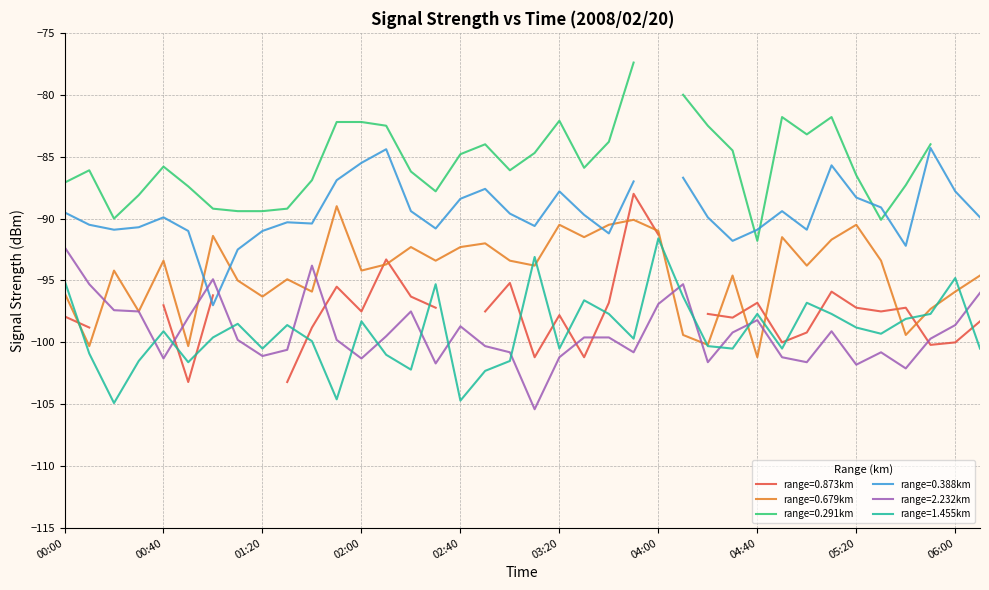

What is the difference between the second highest and minimum values in the 0.679 series?

11.1